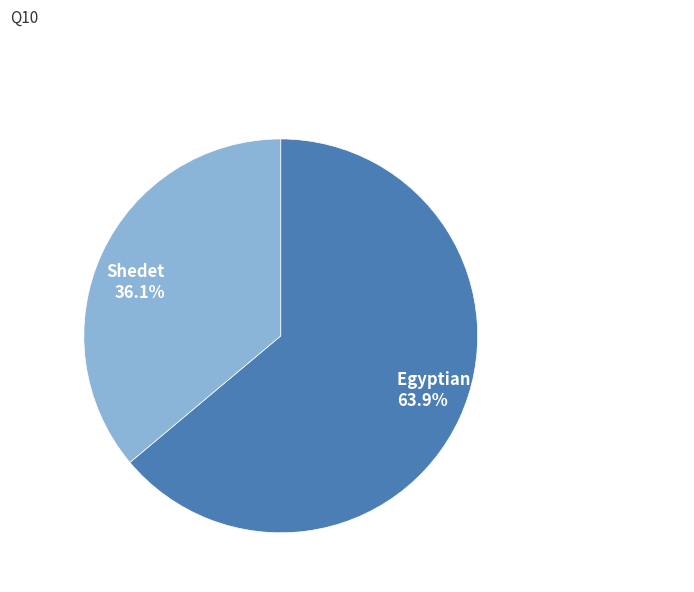

Which slice is the largest?

Egyptian Journal of Archaeological